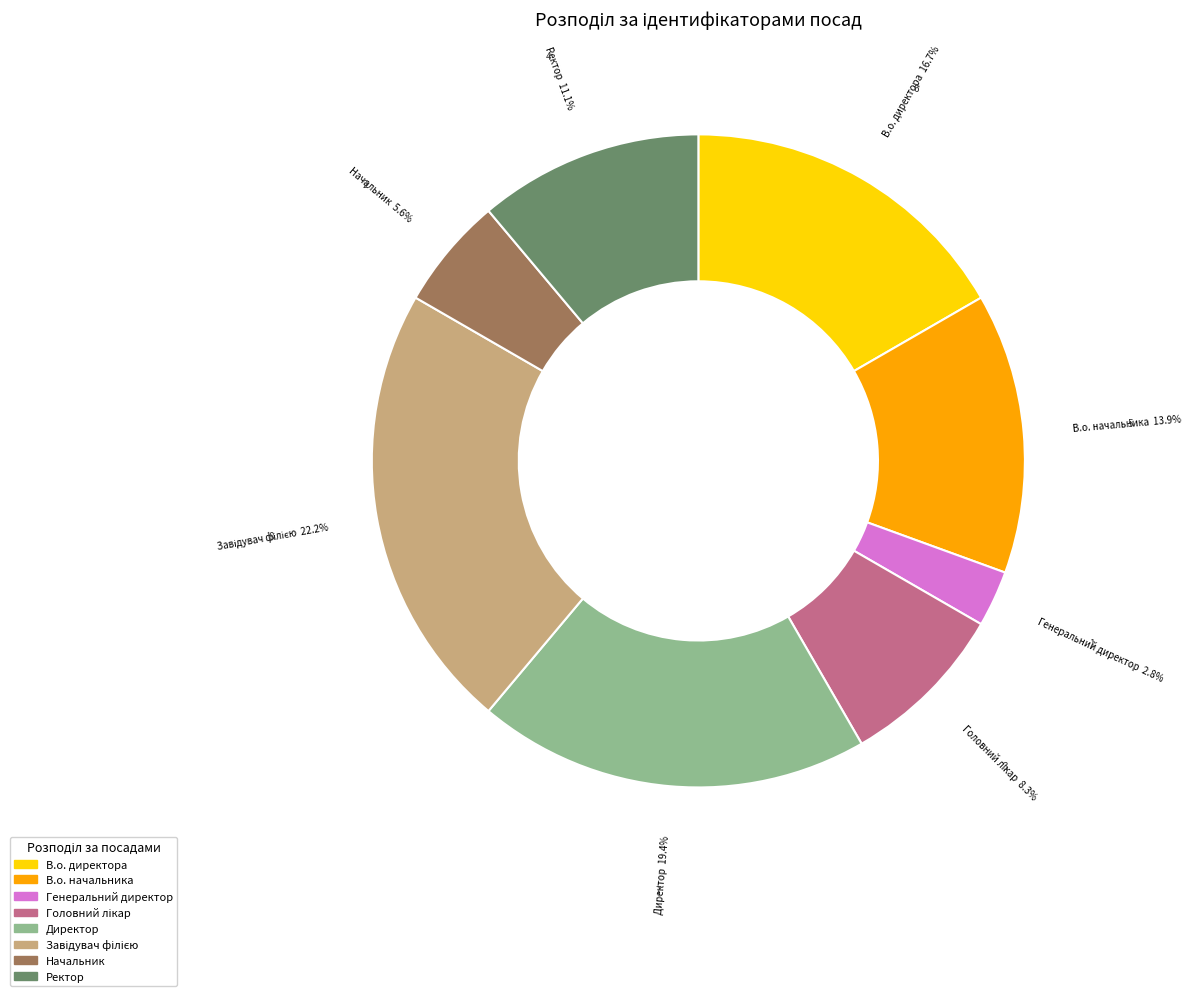

Does В.о. директора represent more than half of the total?

No